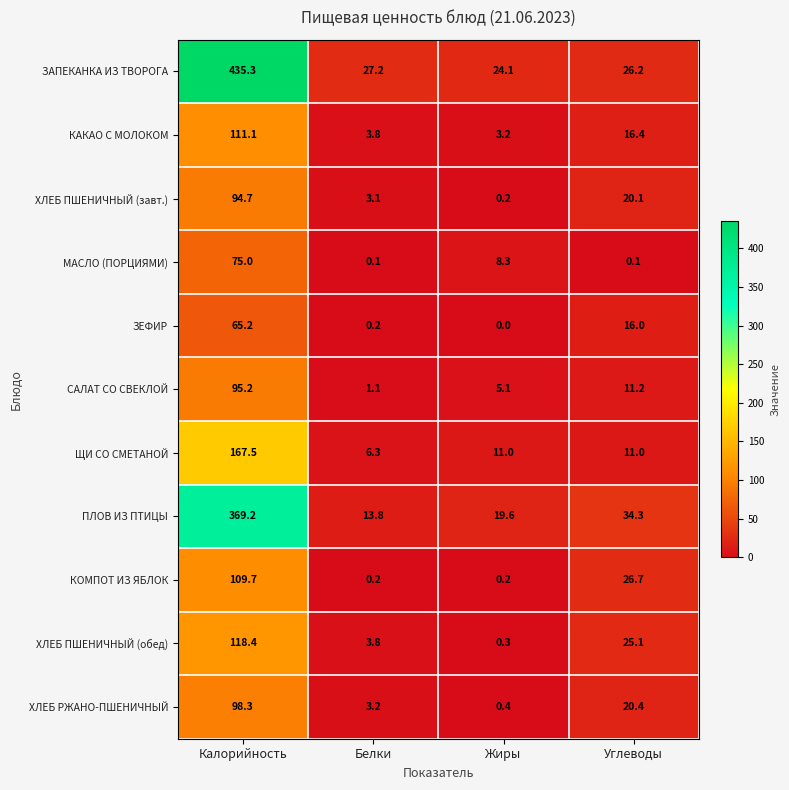

Where is КАКАО С МОЛОКОМ nearest to the value 57?

Углеводы